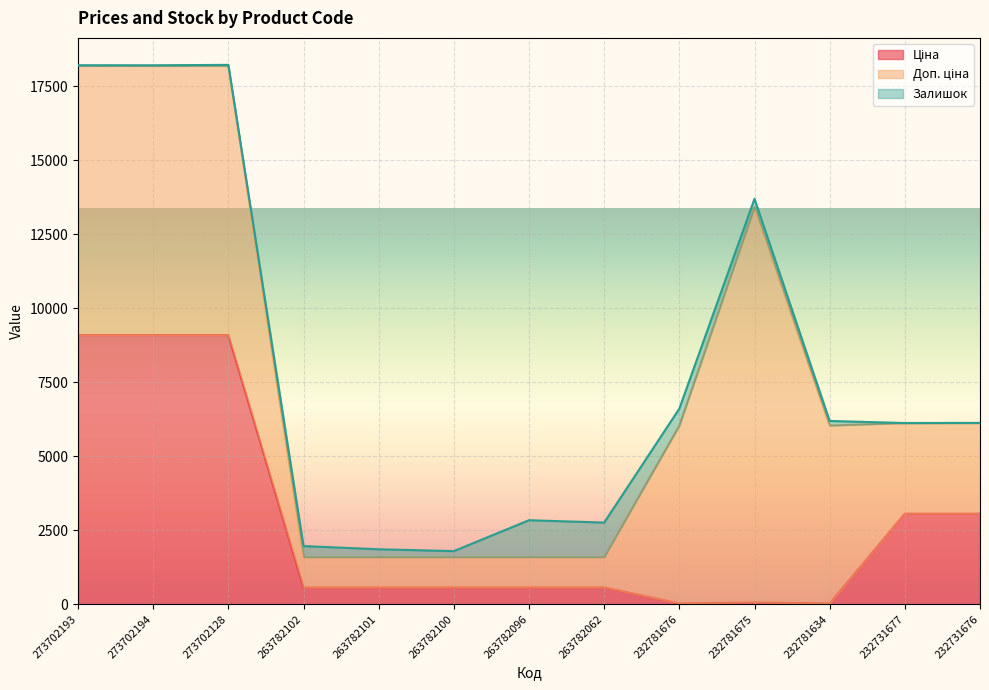

Which category has the lowest value across all series?

232731677